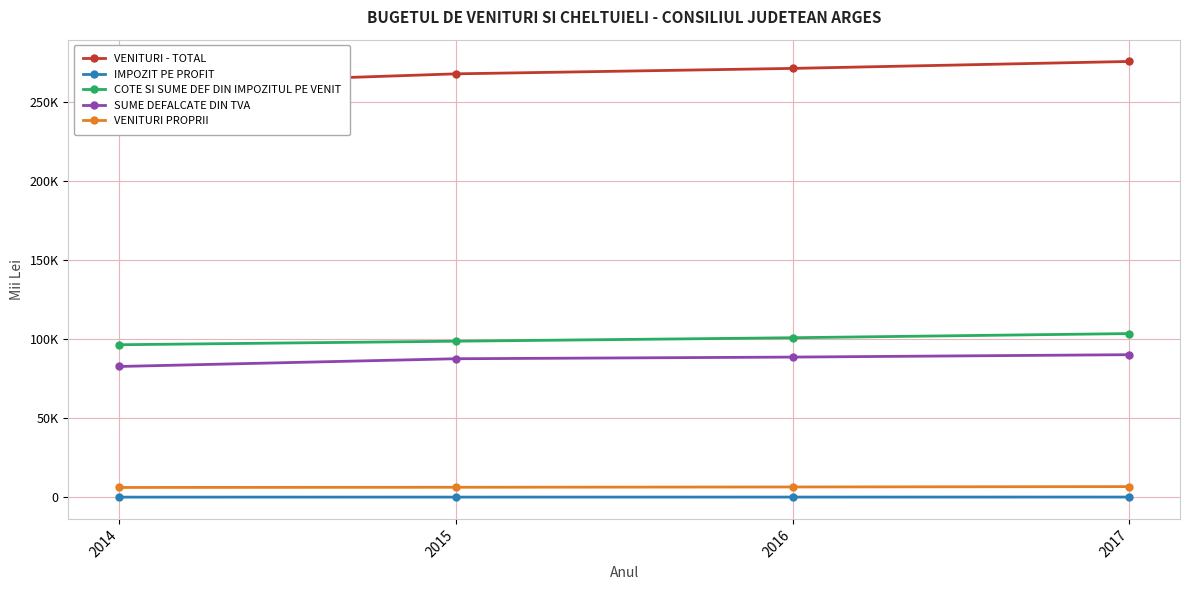

Is the value of SUME DEFALCATE DIN TVA at 2014 greater than the value of VENITURI - TOTAL at 2016?

No